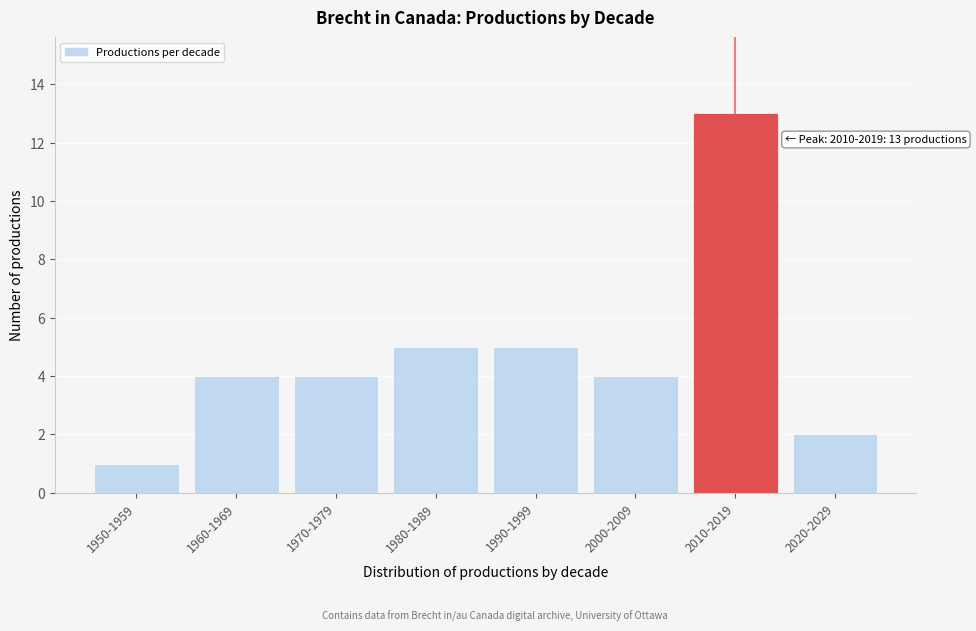

Reading right to left, extract all data points from this chart.

2	13	4	5	5	4	4	1